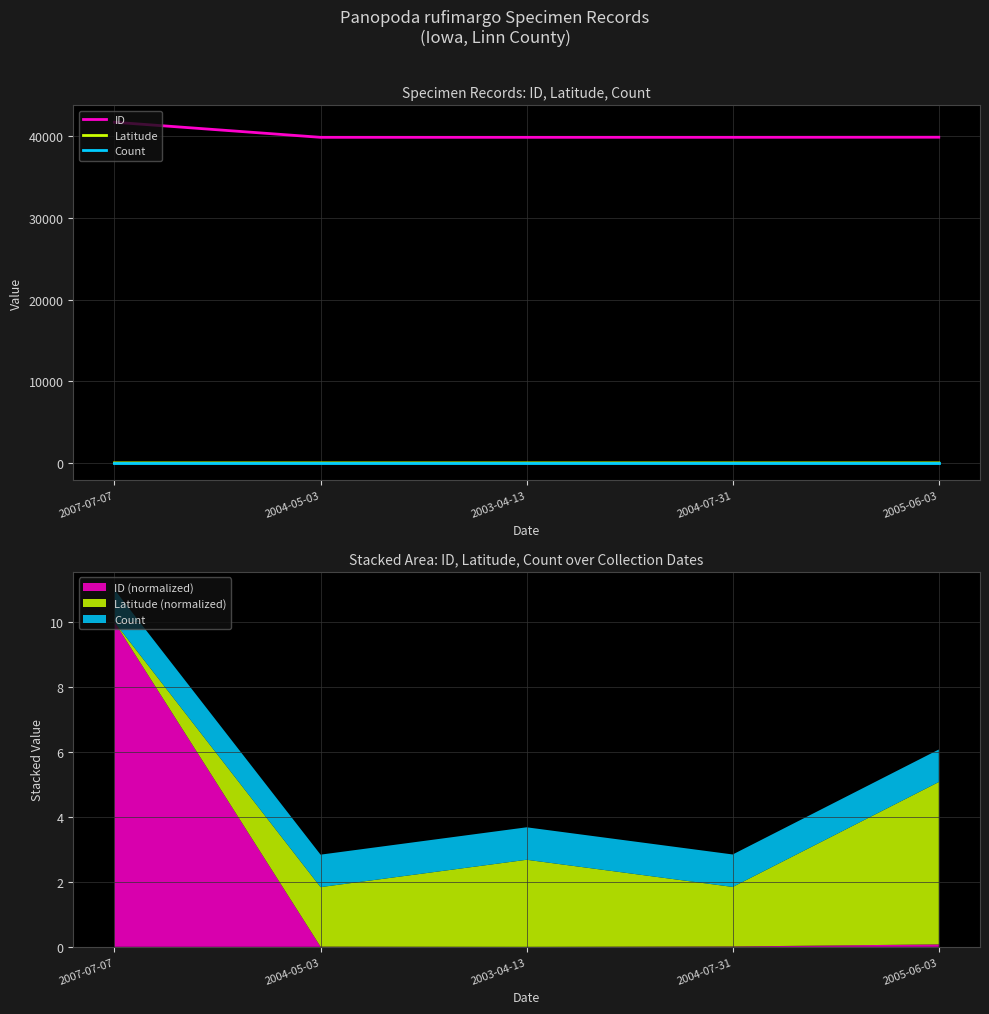

The ID series shows 17579.3 at 2007-07-07. True or false?

False